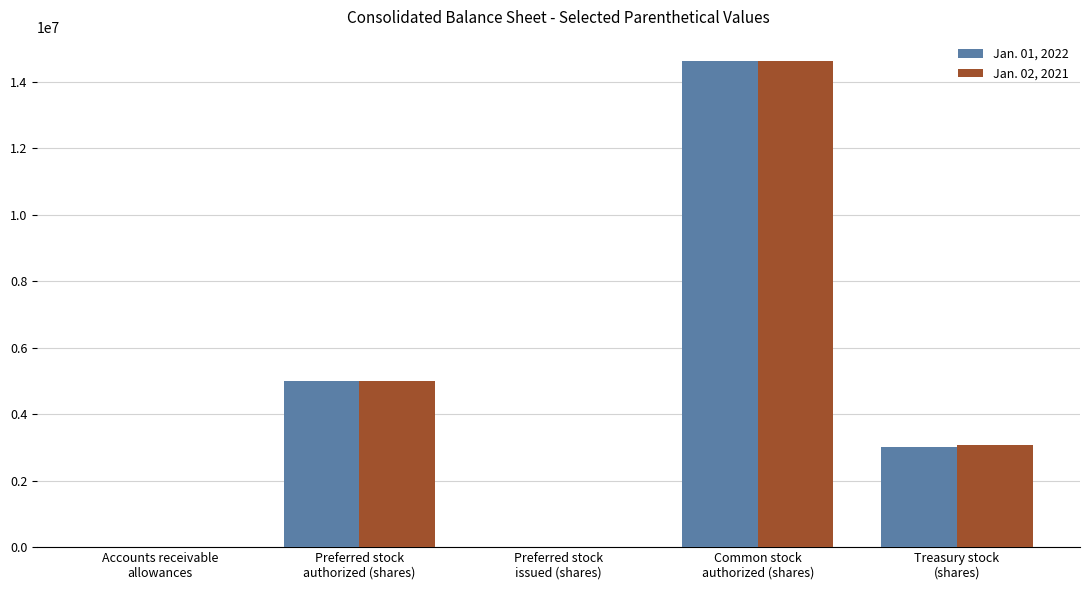

At which label does Jan. 01, 2022 reach its peak?

Common stock
authorized (shares)